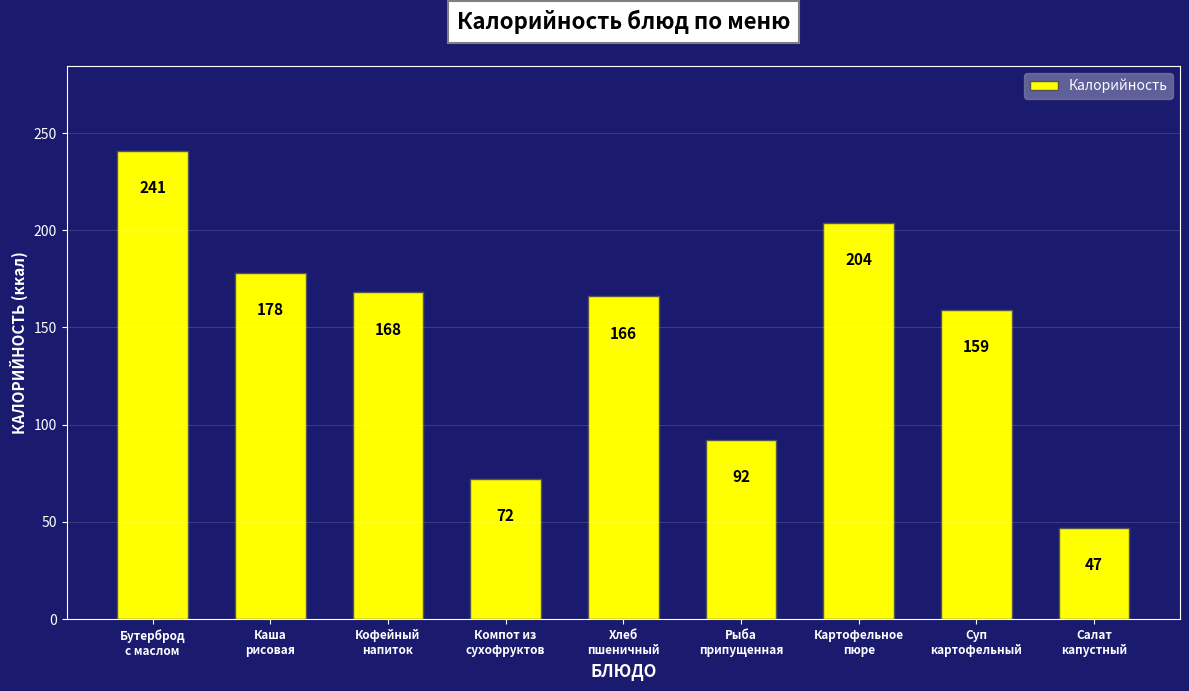

The value at Бутерброд
с маслом is 241. True or false?

True